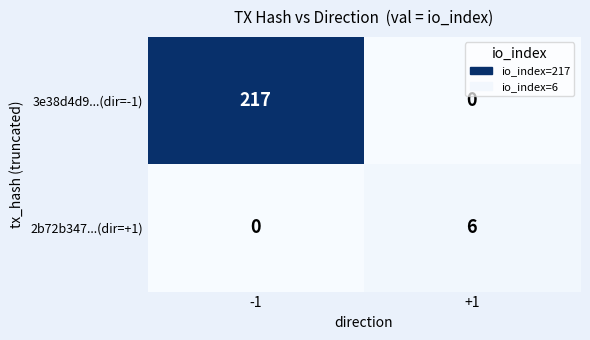

Rank the categories by 3e38d4d9...(dir=-1) value from lowest to highest.

+1, -1